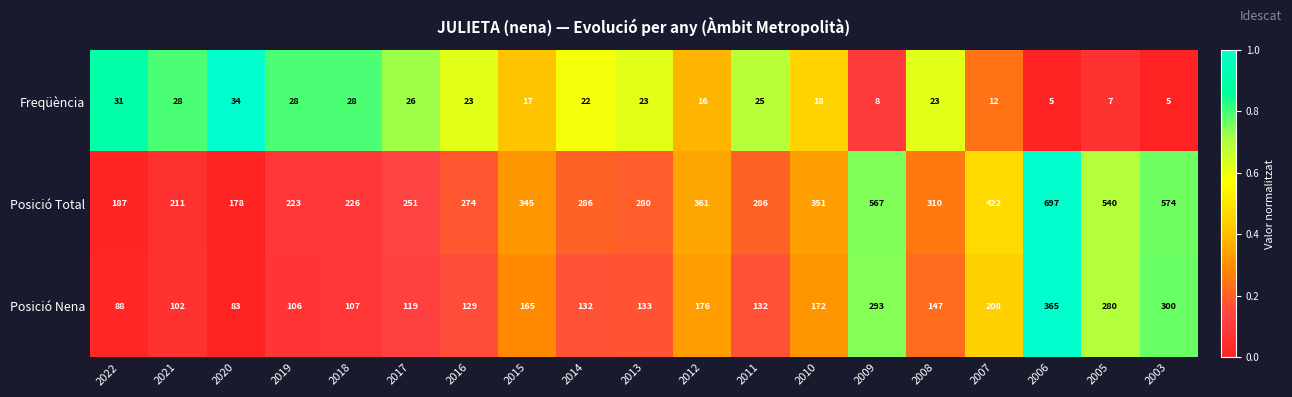

At which category is the sum across all series the highest?

2006